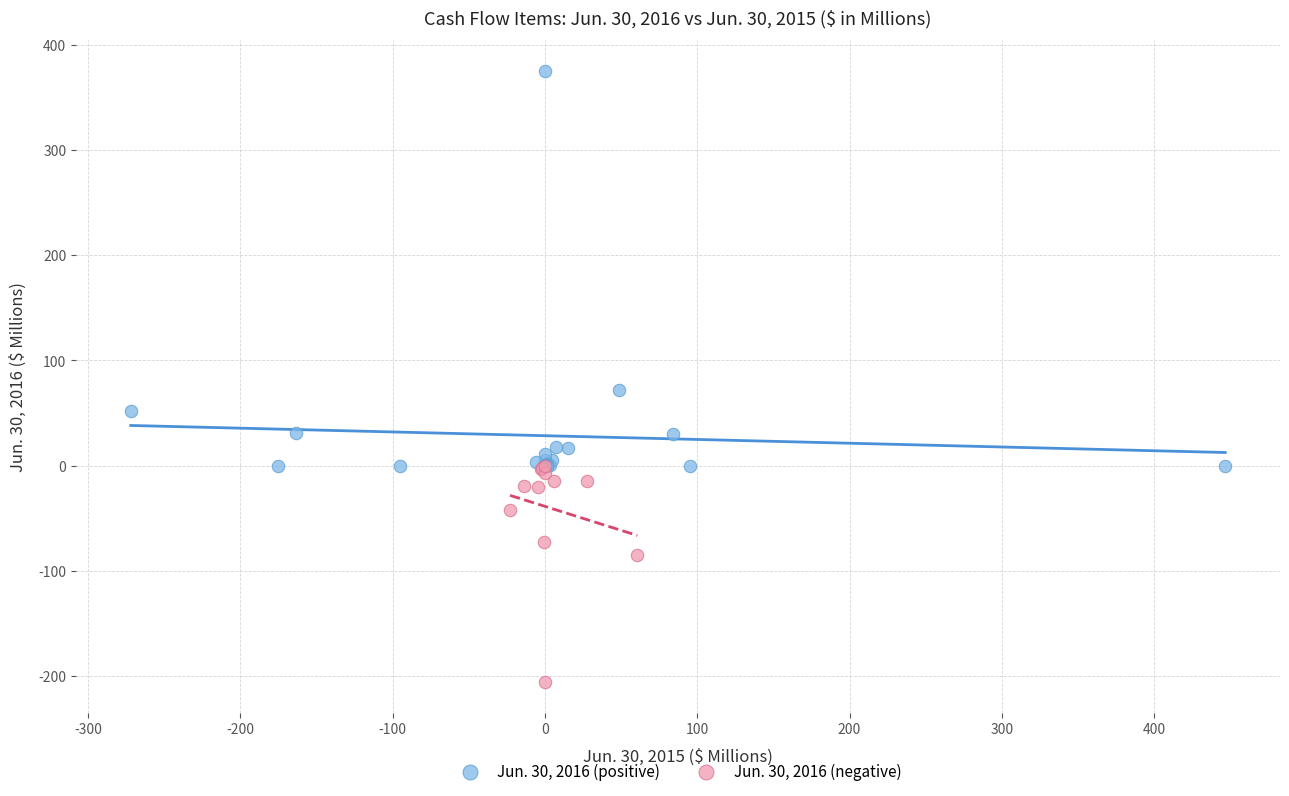

What are all the series names shown in the legend?

Jun. 30, 2016 (positive), Jun. 30, 2016 (negative)